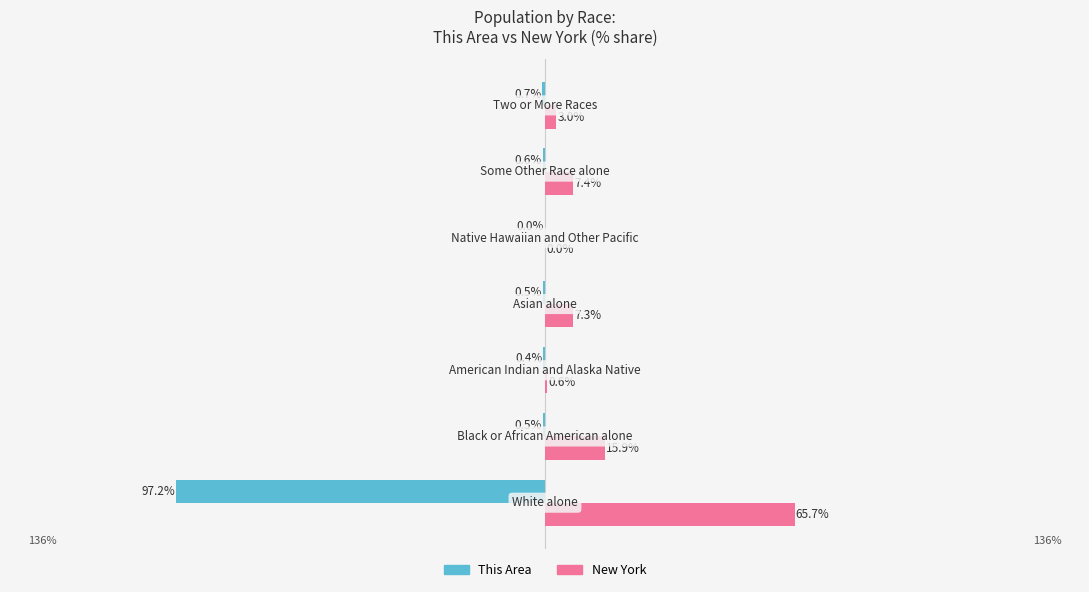

Which series has the largest total across all categories?

New York